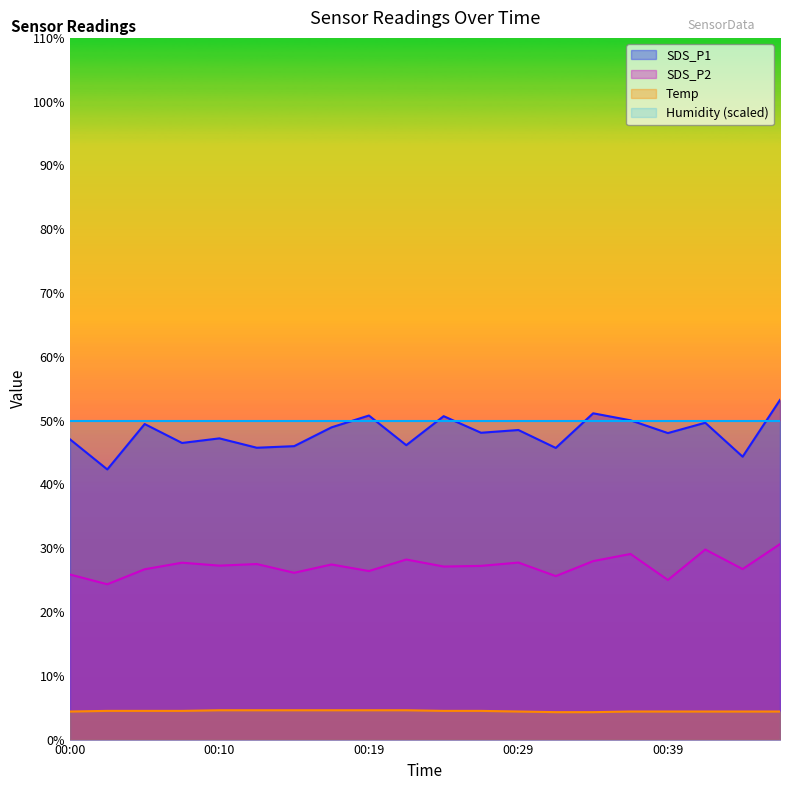

Which series has the largest range (max minus min)?

SDS_P1